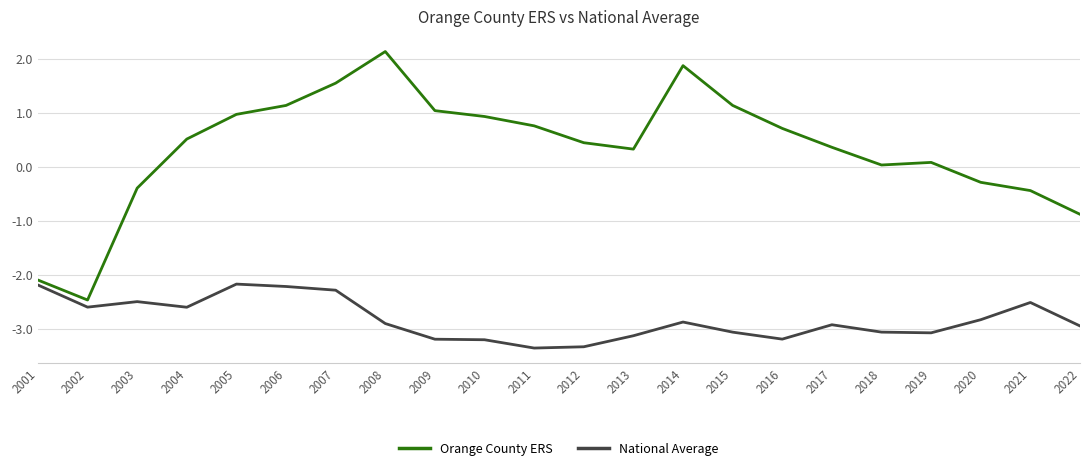

True or false: National Average has a value of -1.2 at 2014.

False